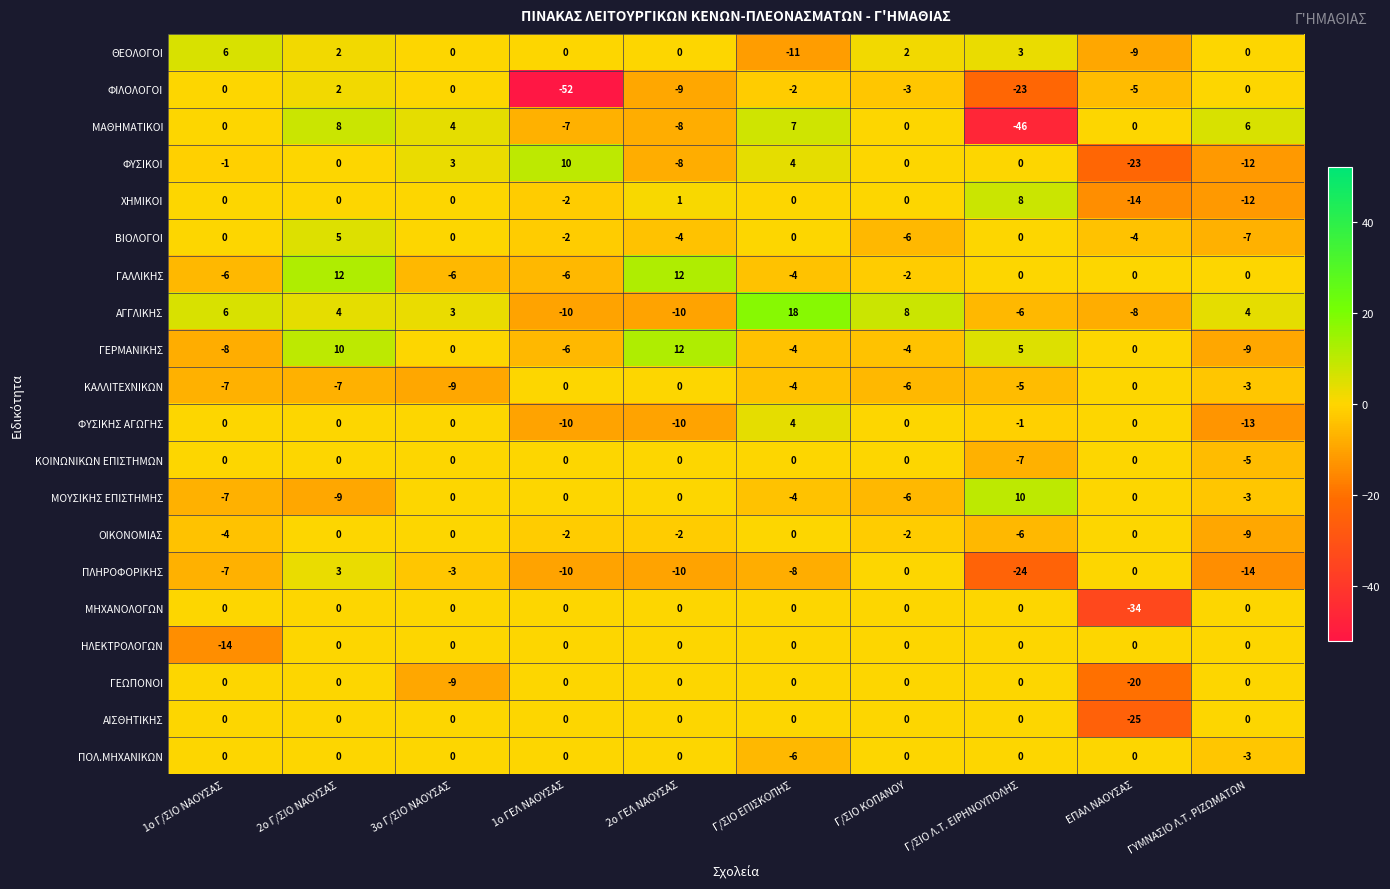

How many series are shown in this chart?

20